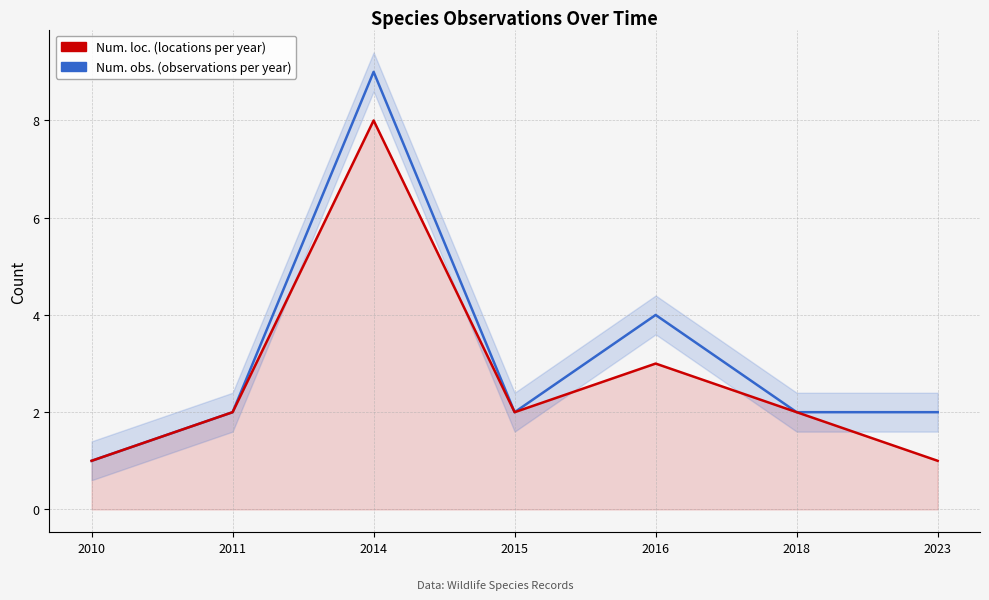

At which category does Num. obs. (observations per year) reach its first local valley?

2015